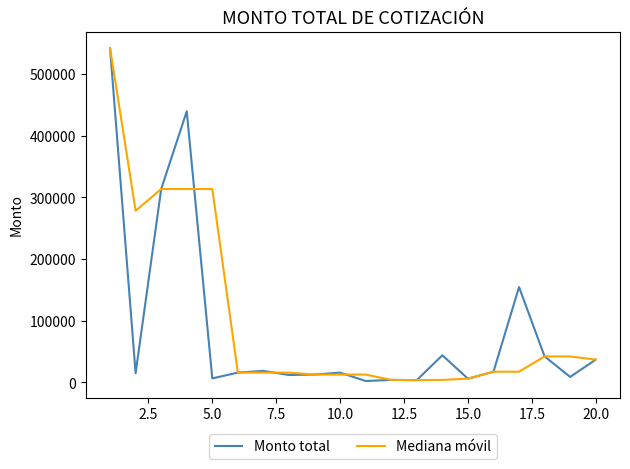

What is the maximum value for Mediana móvil?

541606.3